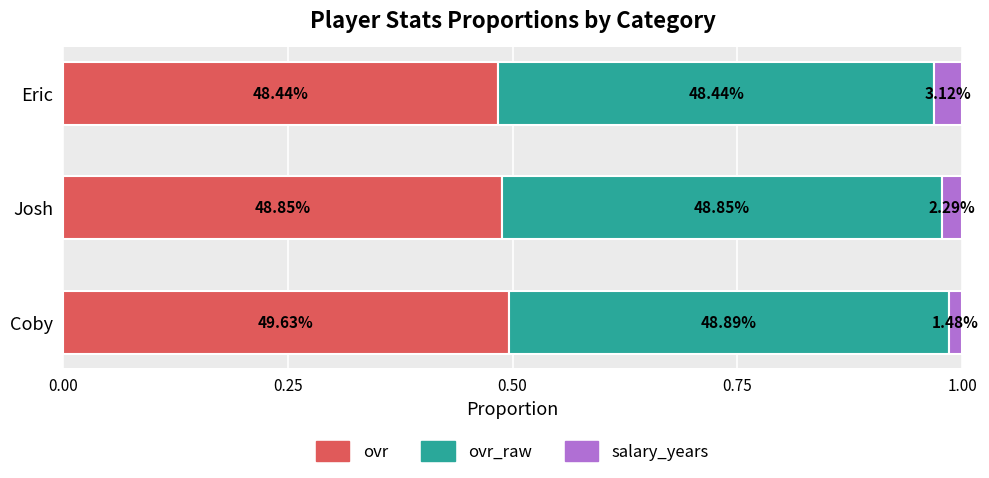

What are all the series names shown in the legend?

ovr, ovr_raw, salary_years